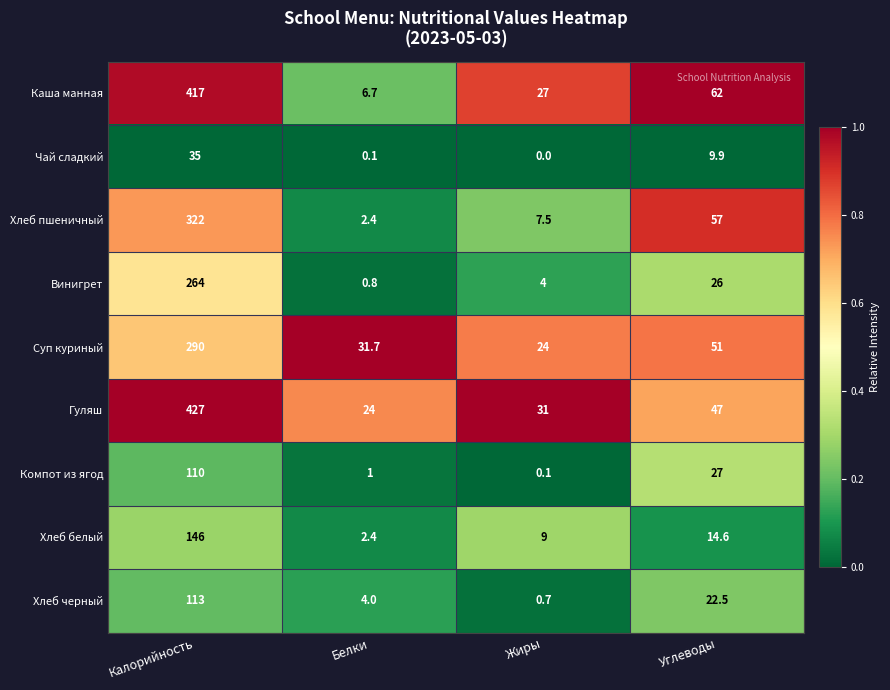

At which label does Хлеб пшеничный first exceed 57?

Калорийность